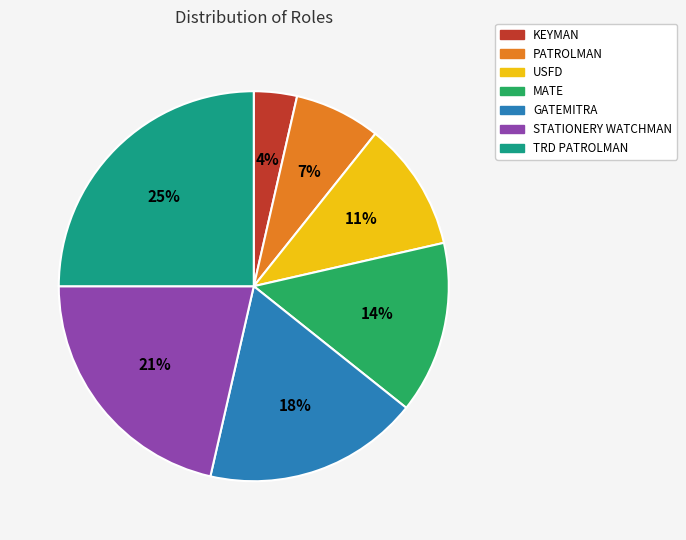

To the nearest percent, what is the combined percentage of GATEMITRA and MATE?

32%